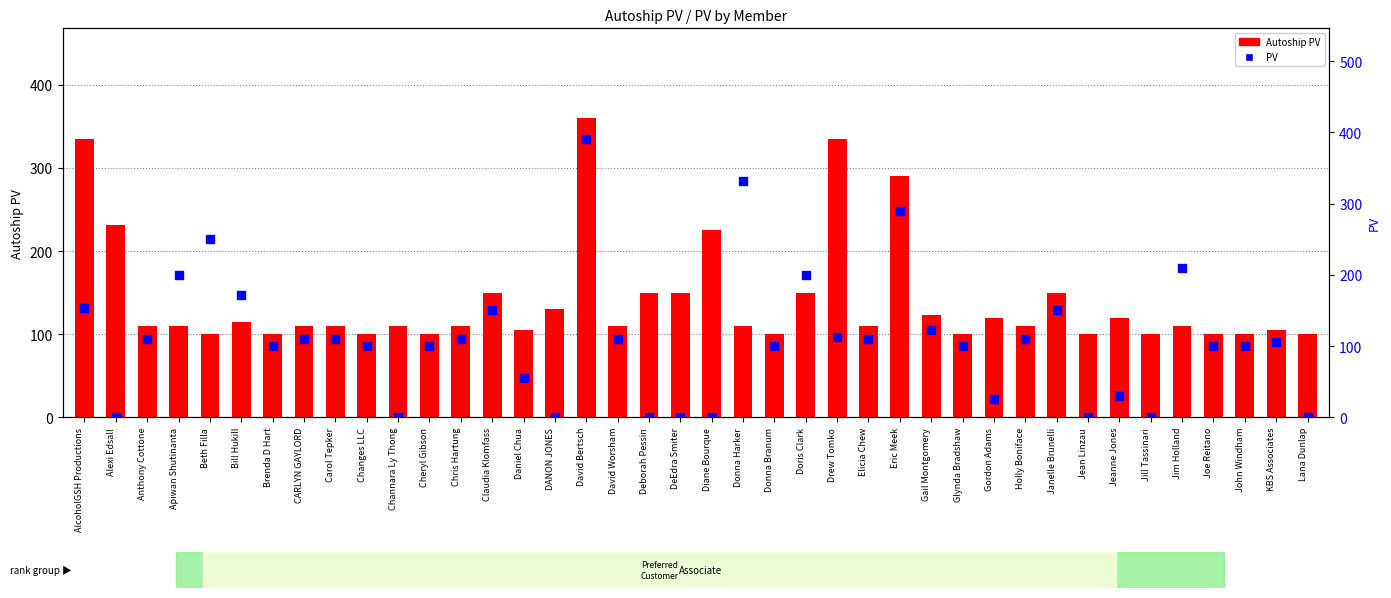

Which series contains the lowest Y value?

PV